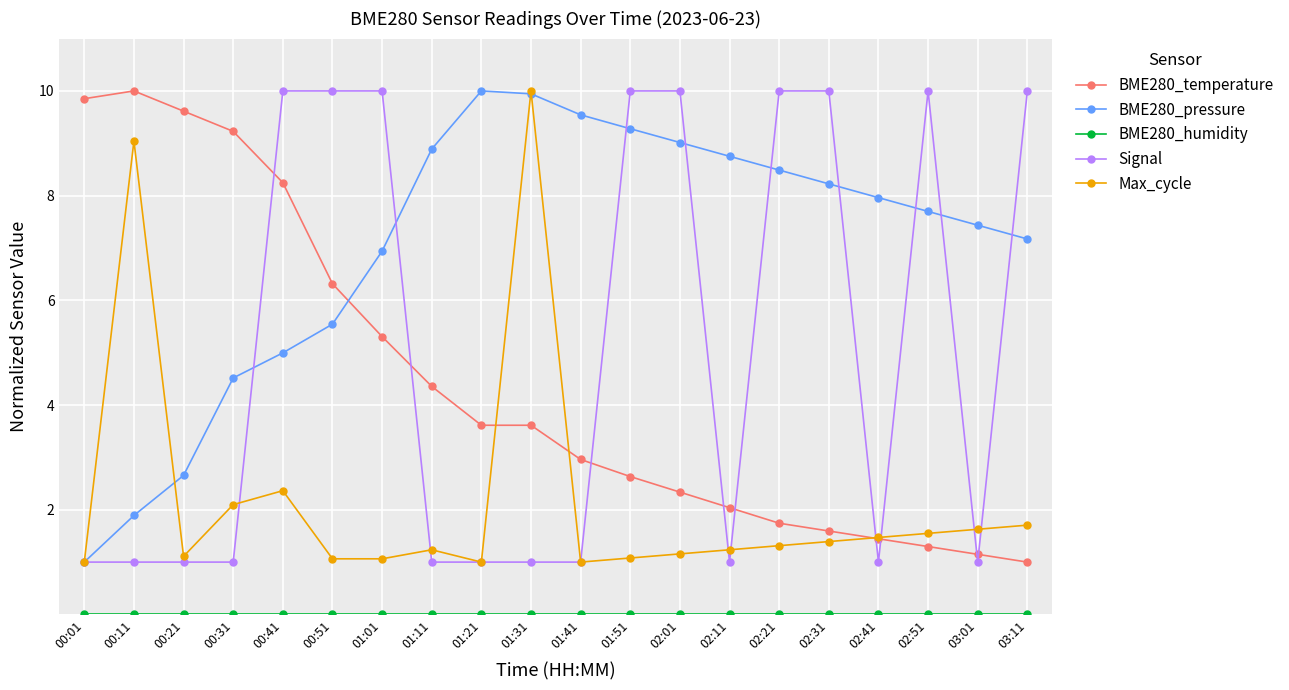

What is the sum of all Max_cycle values?

43.5